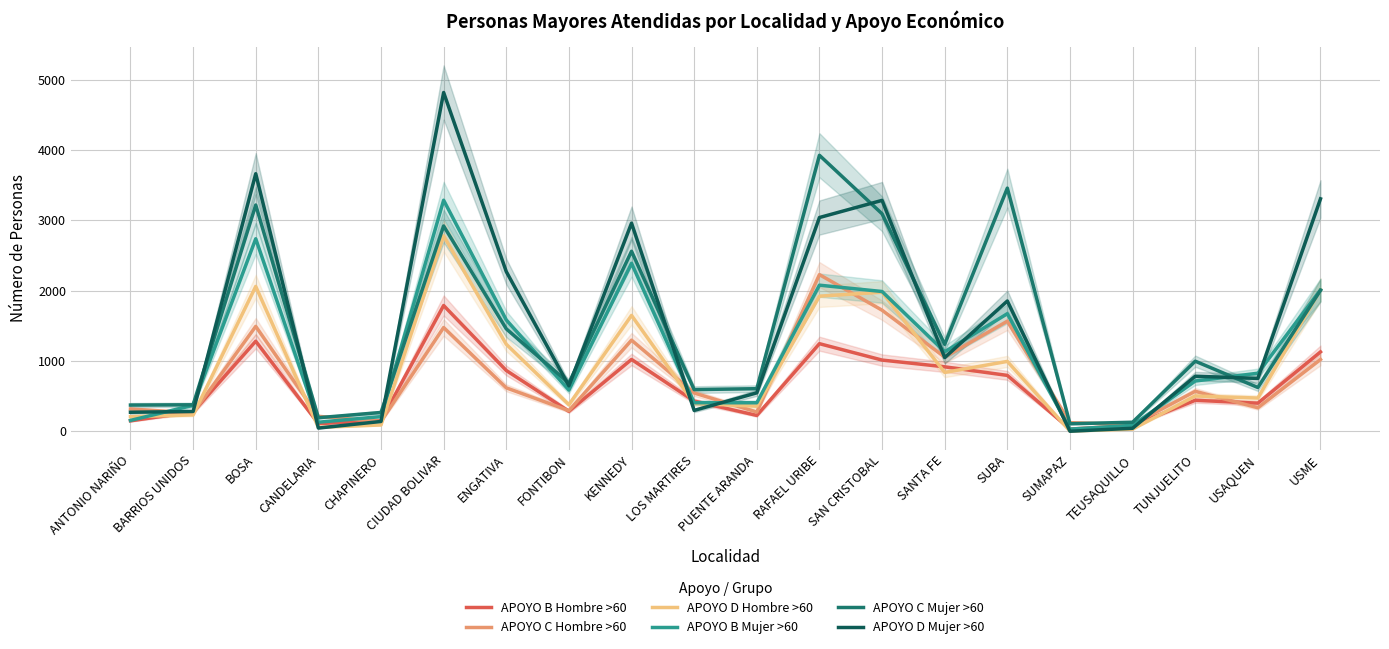

What is the total value across all series at SAN CRISTOBAL?

13072